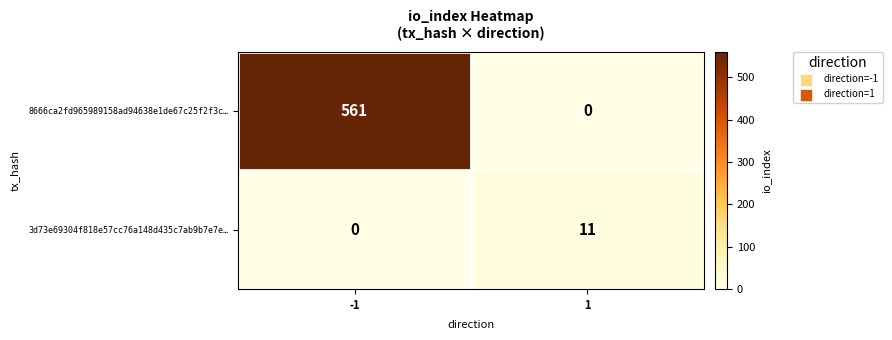

What is the maximum value for 3d73e69304f818e57cc76a148d435c7ab9b7e7e…?

11